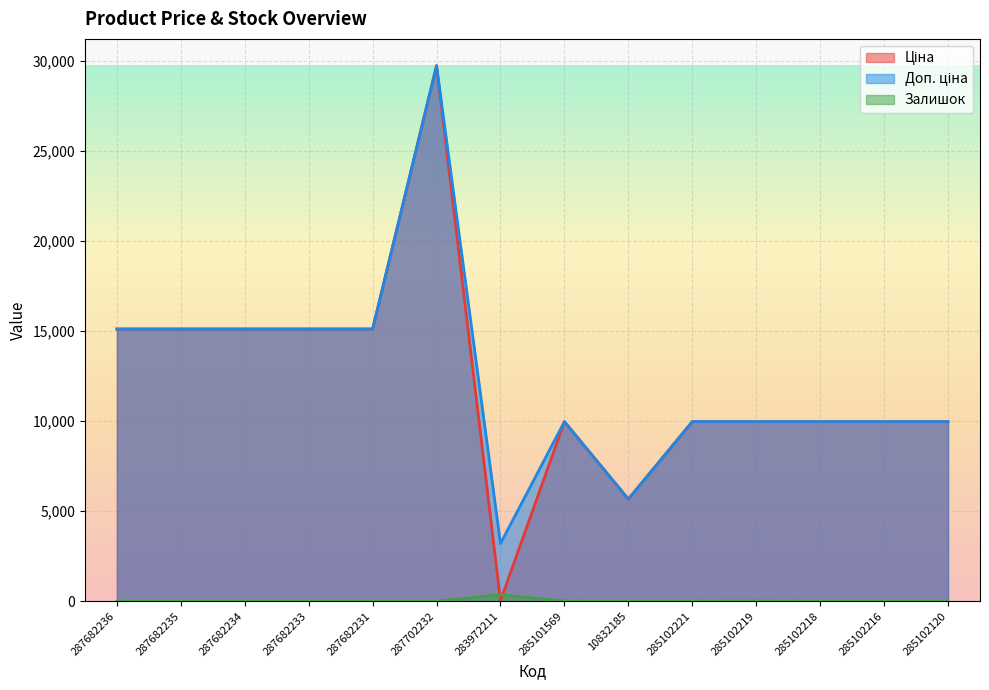

How many lines are shown in the chart?

3